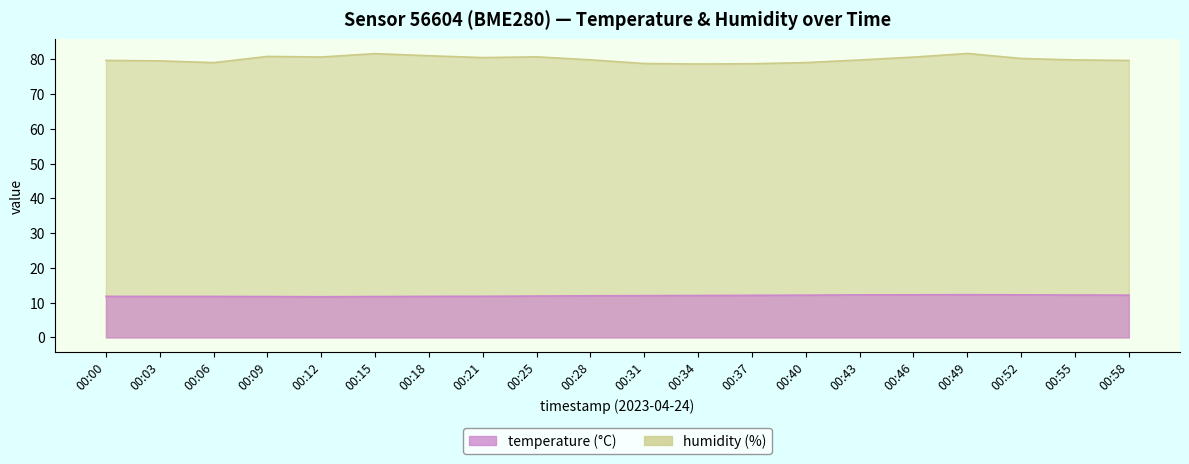

Does the chart display data point markers on the line(s)?

No